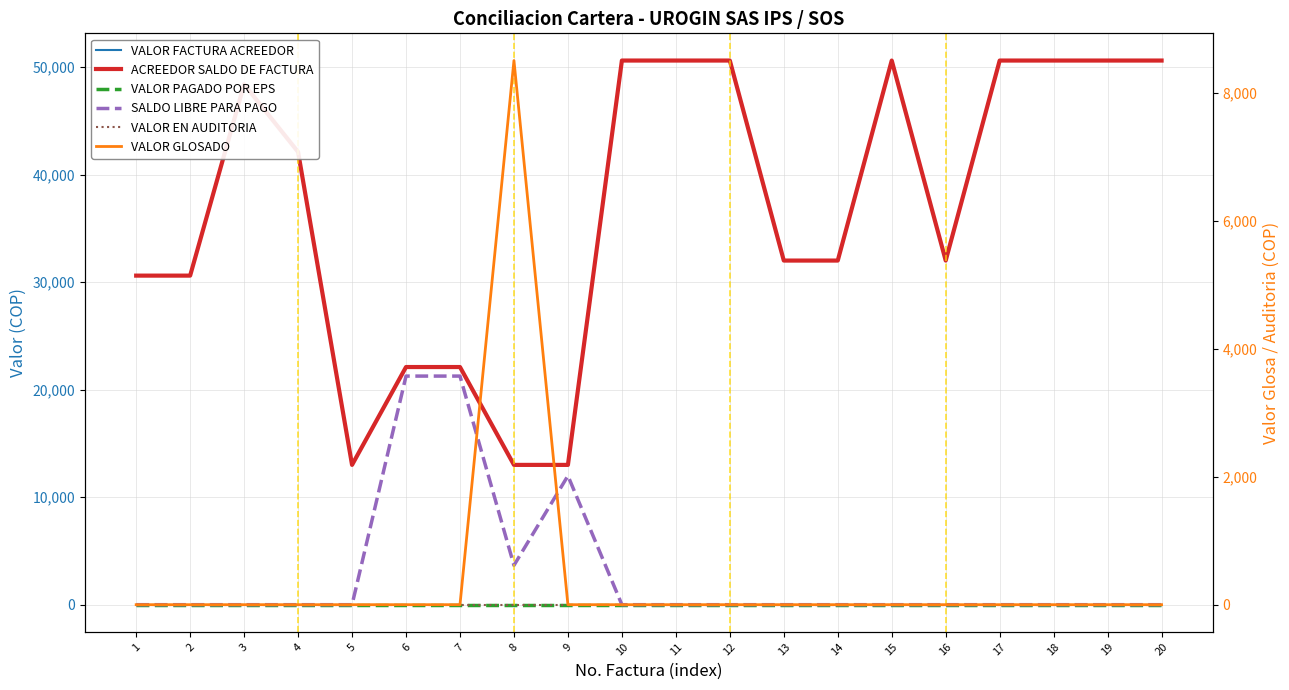

What are all the series names shown in the legend?

VALOR FACTURA ACREEDOR, ACREEDOR SALDO DE FACTURA, VALOR PAGADO POR EPS, SALDO LIBRE PARA PAGO, VALOR EN AUDITORIA, VALOR GLOSADO